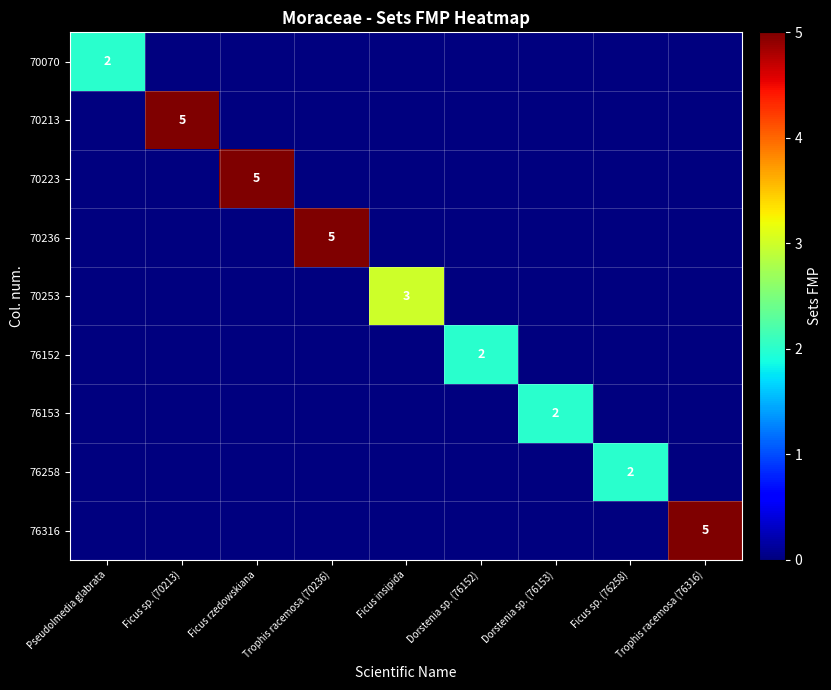

What is the sum of all 70253 values?

3